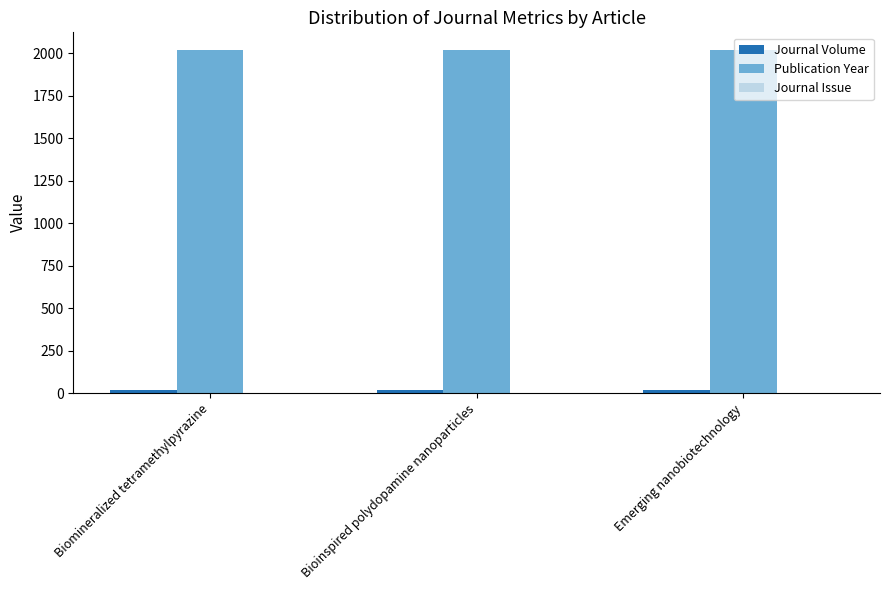

What is the greatest value displayed?

2023